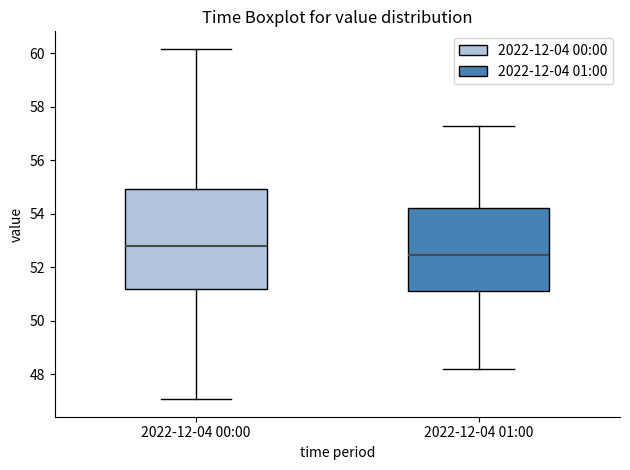

Comparing the boxes themselves (not the whiskers), which one is the tallest?

2022-12-04 00:00